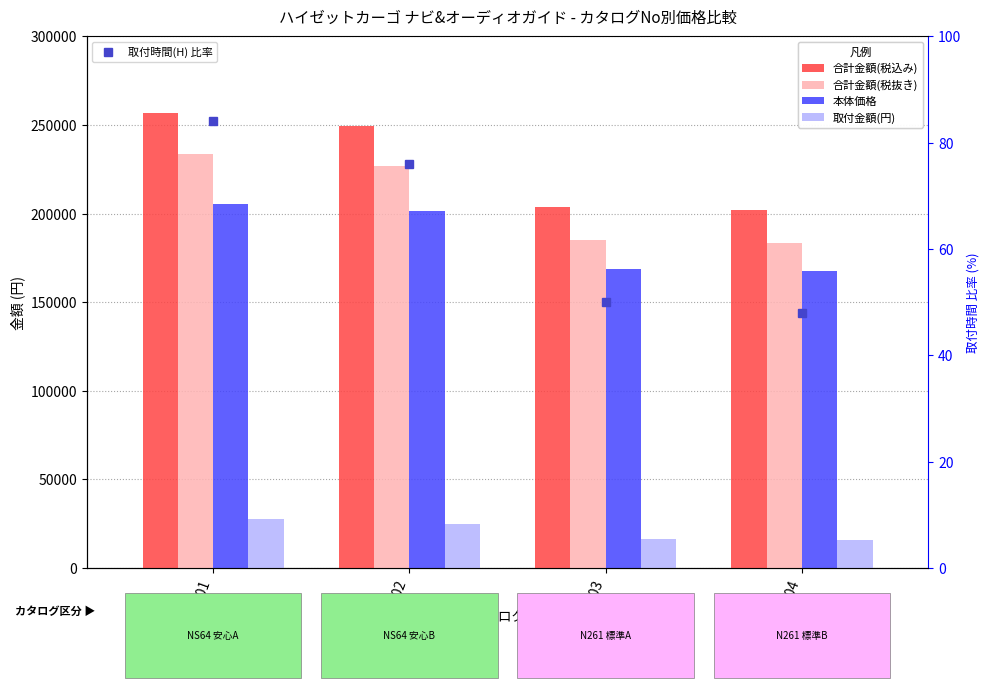

Reading left to right, list all the values displayed in this chart.

合計金額(税込み): 601=256762.0	602=249458.0	603=203830.0	604=202004.0
合計金額(税抜き): 601=233420.0	602=226780.0	603=185300.0	604=183640.0
本体価格: 601=205700.0	602=201700.0	603=168800.0	604=167800.0
取付金額(円): 601=27720.0	602=25080.0	603=16500.0	604=15840.0
取付時間(H) 比率: 601=84.0	602=76.0	603=50.0	604=48.0